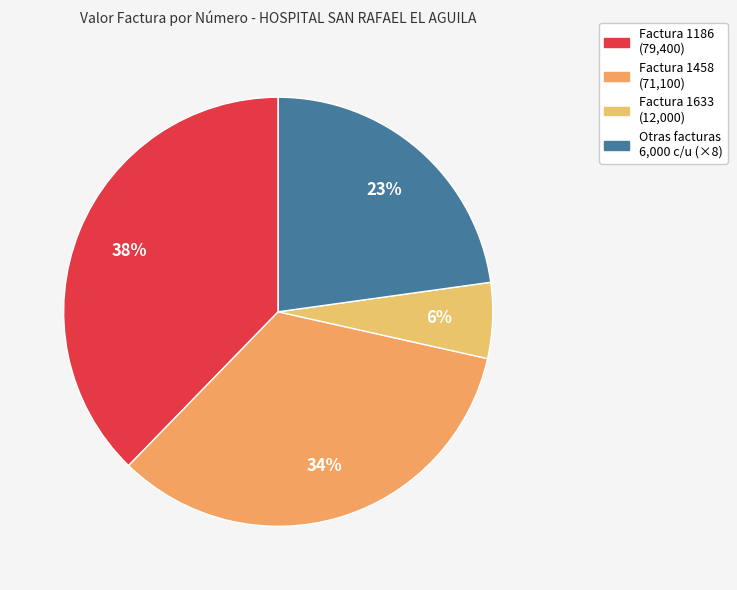

How many slices are in this pie chart?

4